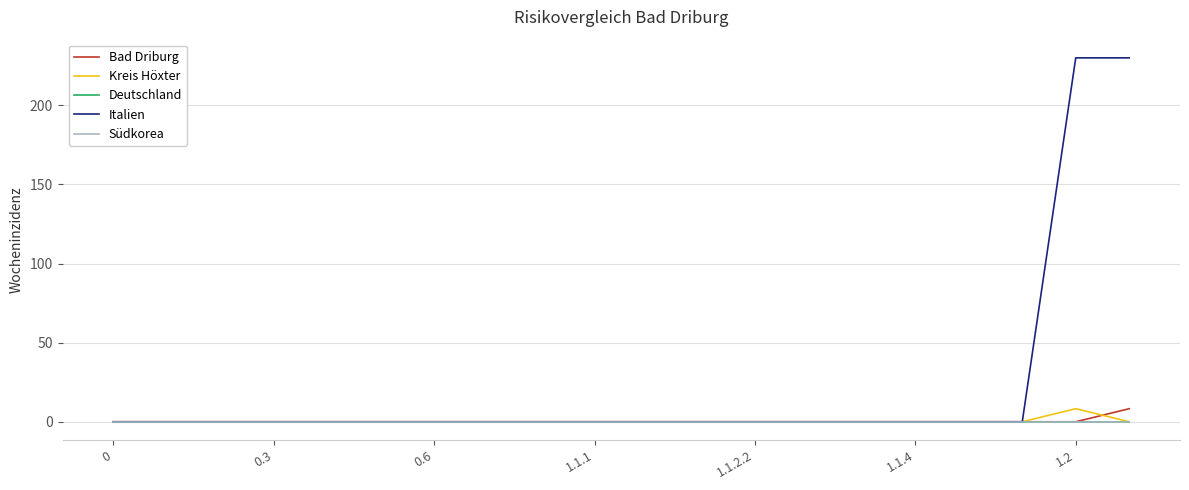

Reading left to right, list all the values displayed in this chart.

Bad Driburg: 0.0	0.0	0.0	0.0	0.0	0.0	0.0	0.0	0.0	0.0	0.0	0.0	0.0	0.0	0.0	0.0	0.0	0.0	0.0	8.3
Kreis Höxter: 0.0	0.0	0.0	0.0	0.0	0.0	0.0	0.0	0.0	0.0	0.0	0.0	0.0	0.0	0.0	0.0	0.0	0.0	8.3	0.0
Deutschland: 0.0	0.0	0.0	0.0	0.0	0.0	0.0	0.0	0.0	0.0	0.0	0.0	0.0	0.0	0.0	0.0	0.0	0.0	0.0	0.0
Italien: 0.0	0.0	0.0	0.0	0.0	0.0	0.0	0.0	0.0	0.0	0.0	0.0	0.0	0.0	0.0	0.0	0.0	0.0	230.0	230.0
Südkorea: 0.0	0.0	0.0	0.0	0.0	0.0	0.0	0.0	0.0	0.0	0.0	0.0	0.0	0.0	0.0	0.0	0.0	0.0	0.0	0.0